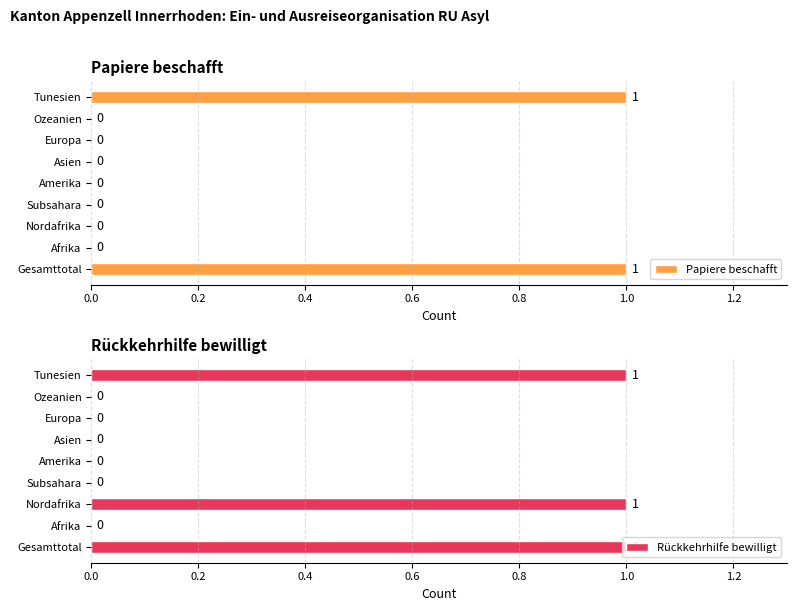

How many Papiere beschafft values are between 0 and 1?

9